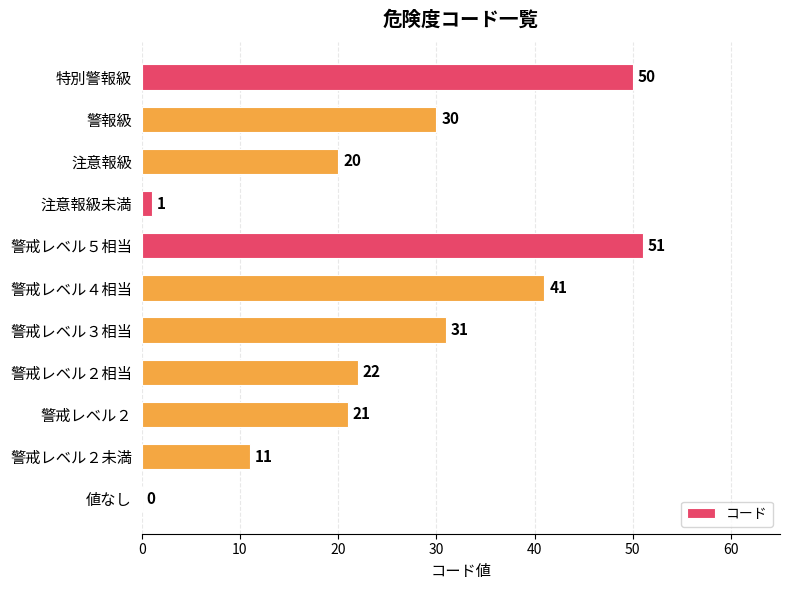

Between 注意報級 and 警戒レベル５相当, which is larger?

警戒レベル５相当